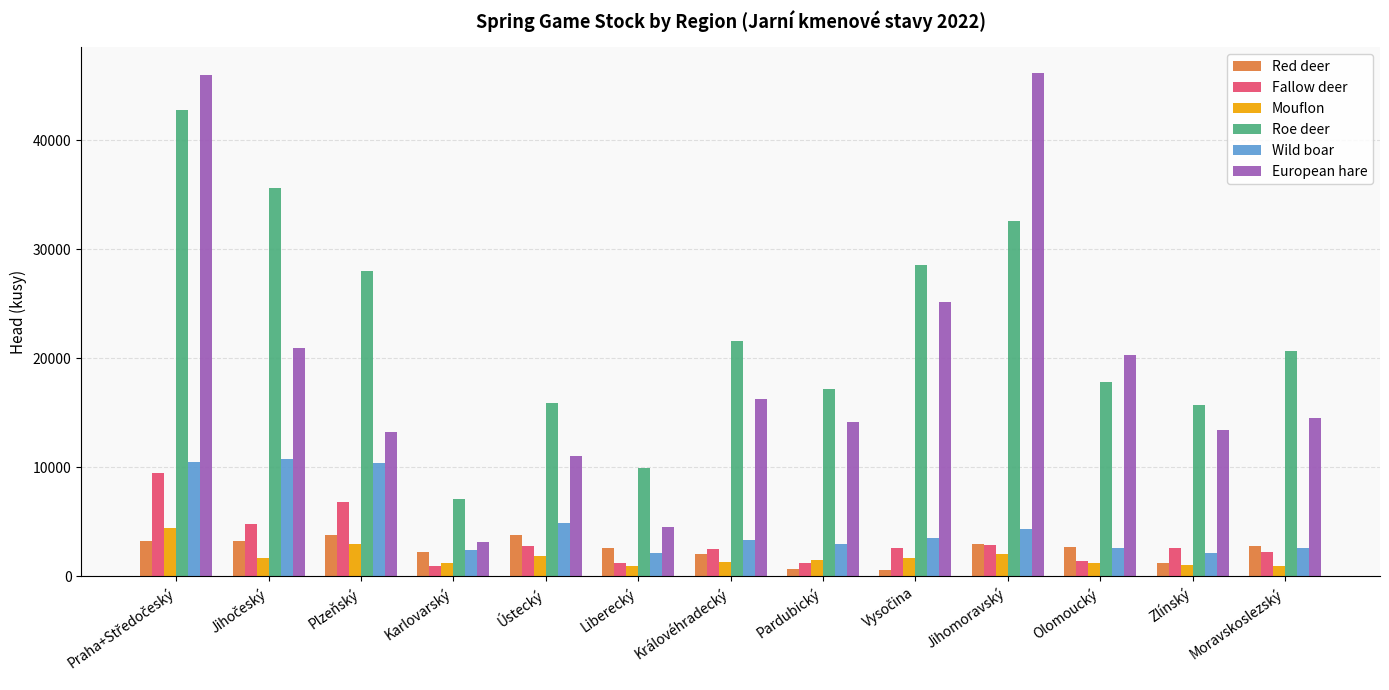

List the series in order of their peak value, lowest first.

Red deer, Mouflon, Fallow deer, Wild boar, Roe deer, European hare